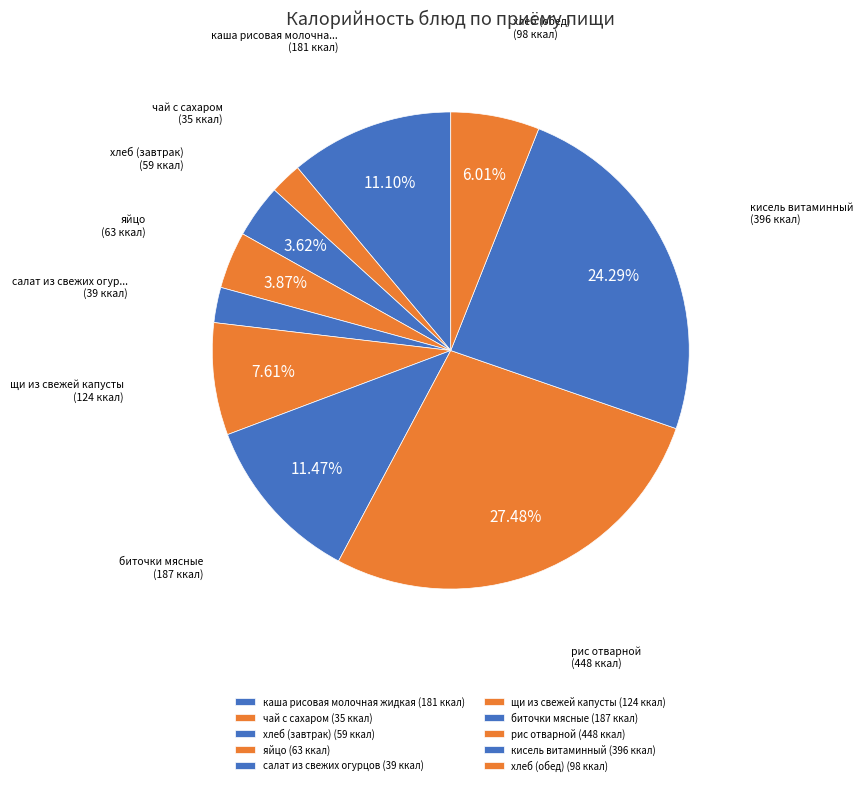

Does яйцо account for over 50% of the chart?

No